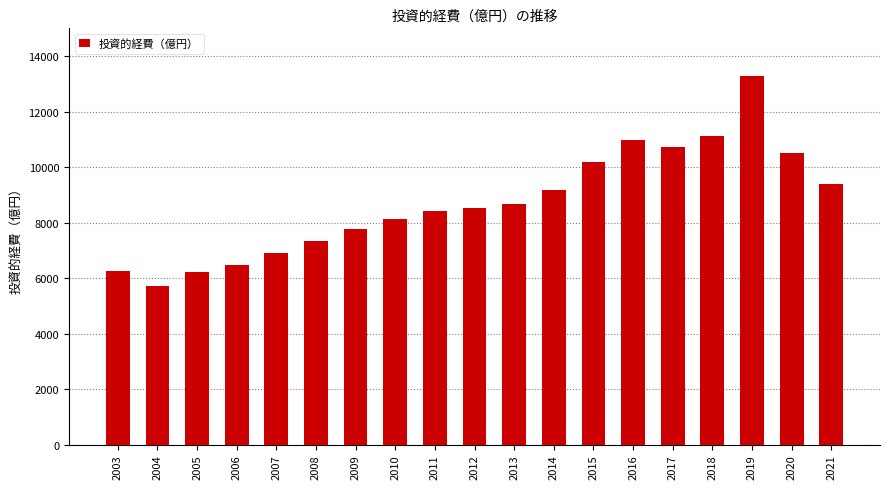

What is the value of the 8th bar from the left?

8137